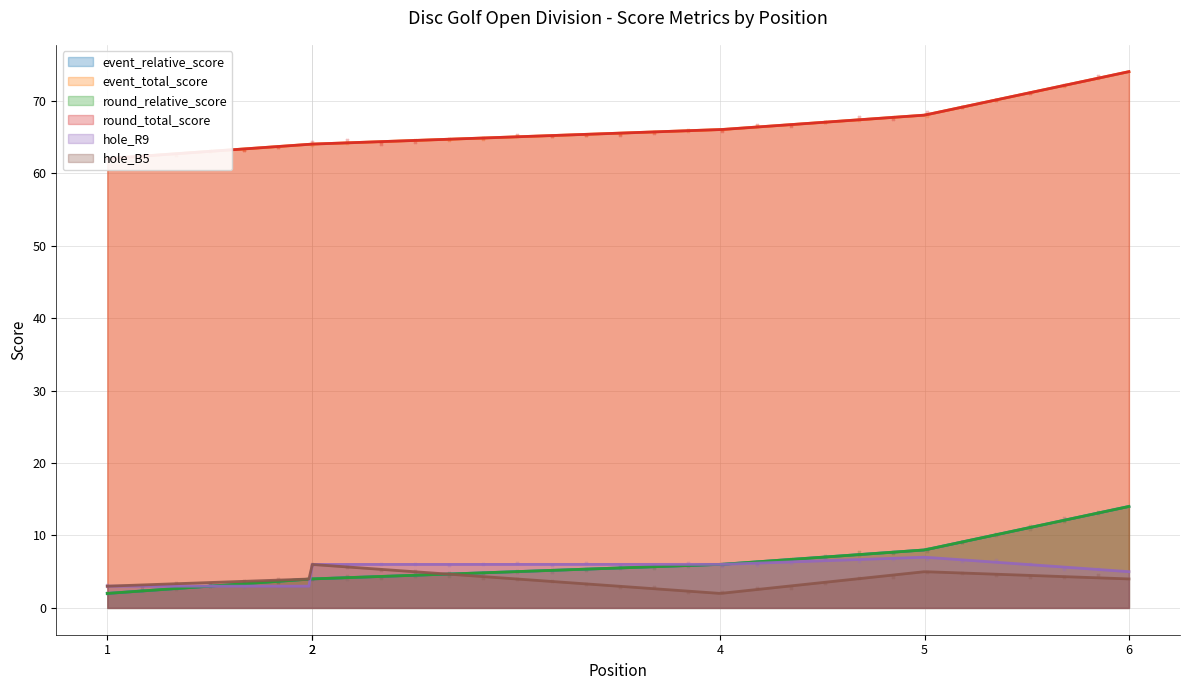

Which series has the widest spread of Y values?

event_relative_score